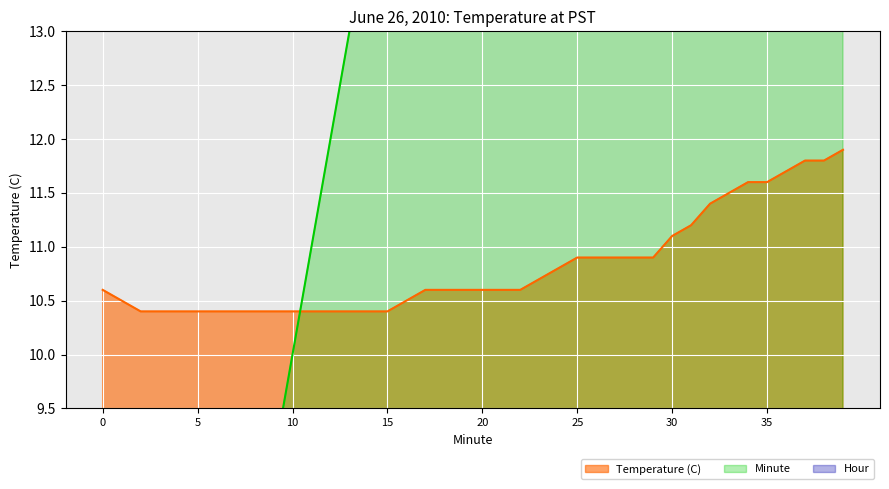

Rank the series at 3 from highest to lowest value.

Temperature (C), Minute